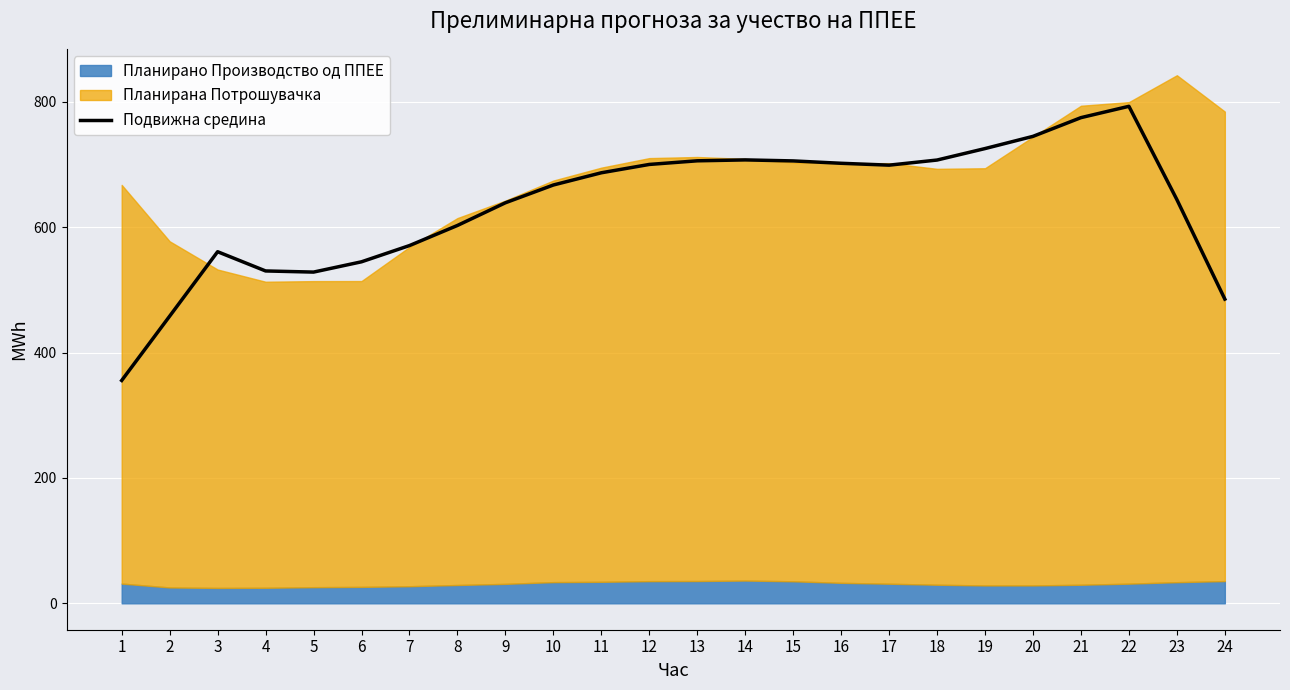

What is the average value?

635.1